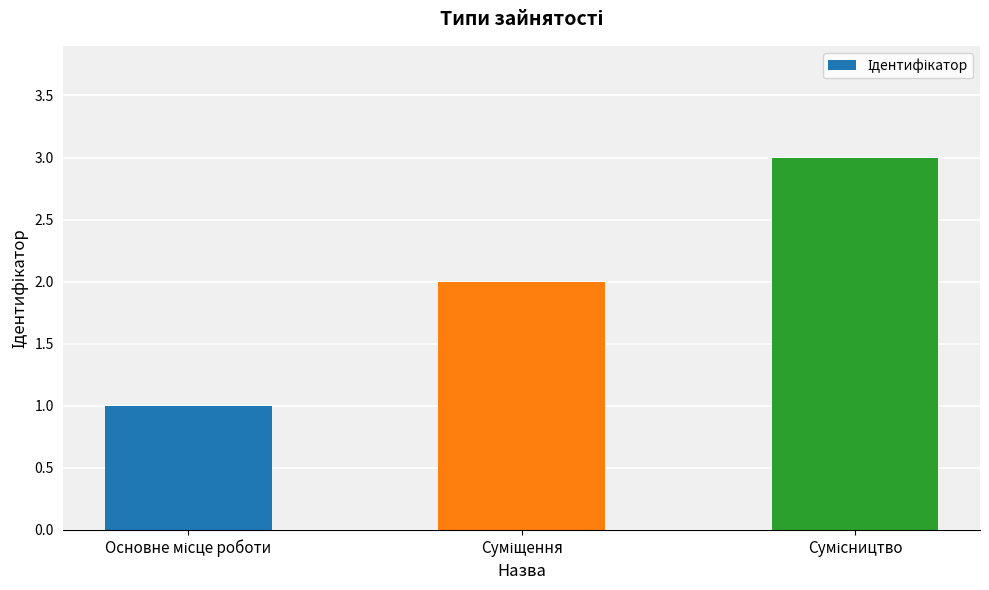

What is the greatest value displayed?

3